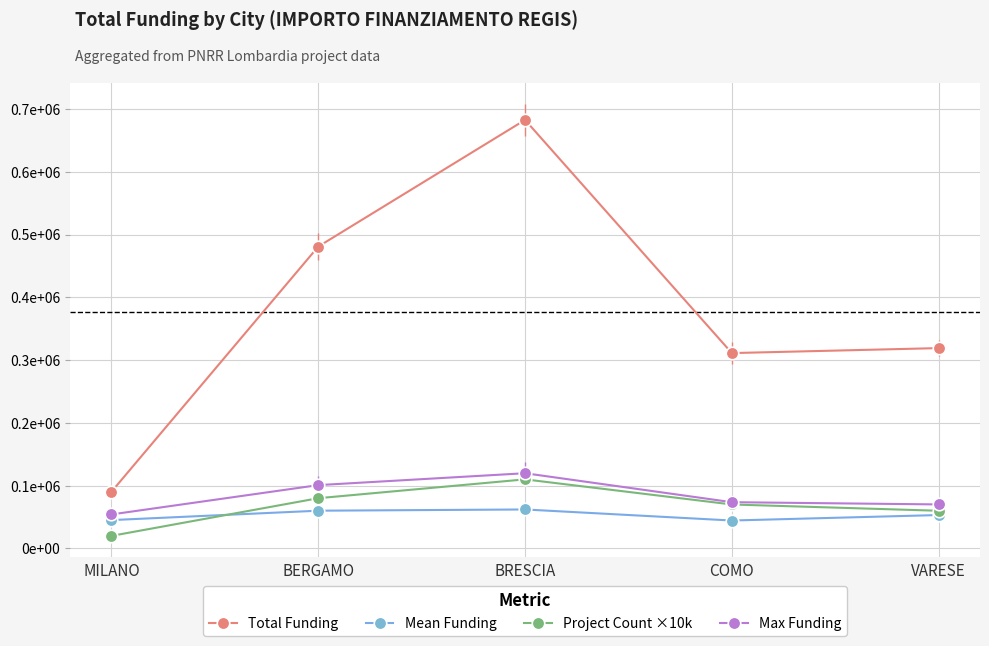

True or false: Project Count ×10k and Total Funding cross at least once.

False